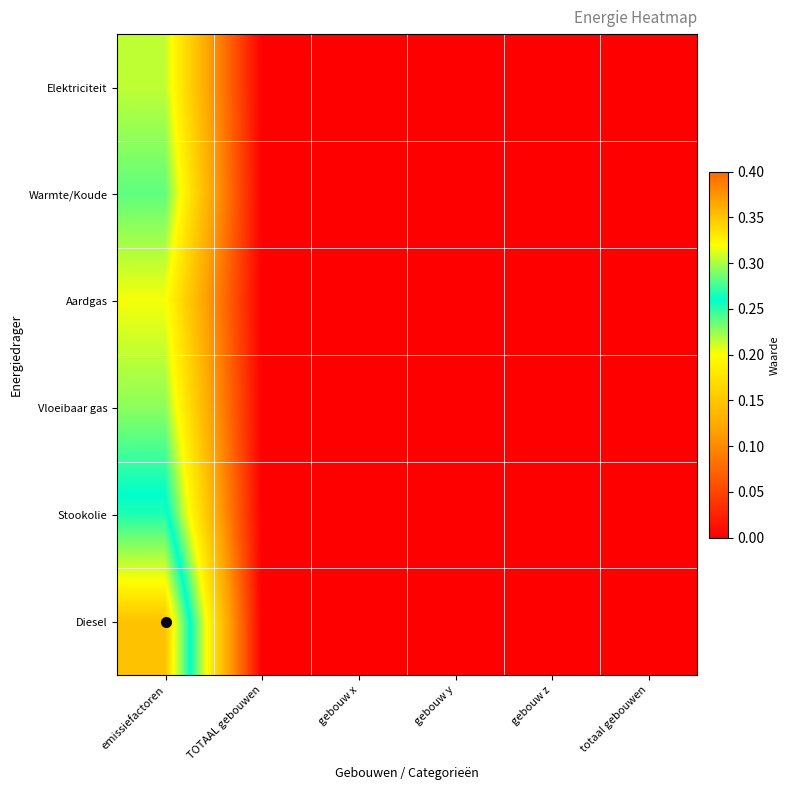

Reading left to right, extract all data points from this chart.

Elektriciteit: emissiefactoren=0.2	TOTAAL gebouwen=0.0	gebouw x=0.0	gebouw y=0.0	gebouw z=0.0	totaal gebouwen=0.0
Warmte/Koude: emissiefactoren=0.2	TOTAAL gebouwen=0.0	gebouw x=0.0	gebouw y=0.0	gebouw z=0.0	totaal gebouwen=0.0
Aardgas: emissiefactoren=0.2	TOTAAL gebouwen=0.0	gebouw x=0.0	gebouw y=0.0	gebouw z=0.0	totaal gebouwen=0.0
Vloeibaar gas: emissiefactoren=0.2	TOTAAL gebouwen=0.0	gebouw x=0.0	gebouw y=0.0	gebouw z=0.0	totaal gebouwen=0.0
Stookolie: emissiefactoren=0.3	TOTAAL gebouwen=0.0	gebouw x=0.0	gebouw y=0.0	gebouw z=0.0	totaal gebouwen=0.0
Diesel: emissiefactoren=0.4	TOTAAL gebouwen=0.0	gebouw x=0.0	gebouw y=0.0	gebouw z=0.0	totaal gebouwen=0.0